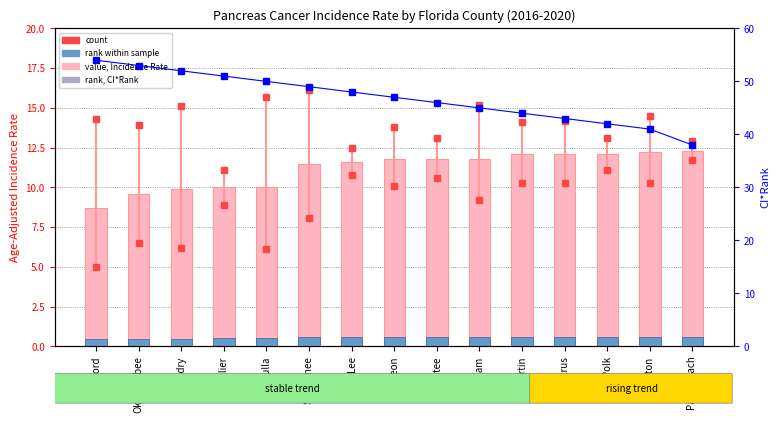

Reading right to left, list all the values displayed in this chart.

value, Incidence Rate: 12.3	12.2	12.1	12.1	12.1	11.8	11.8	11.8	11.6	11.5	10.0	10.0	9.9	9.6	8.7
count (scaled): 0.6	0.6	0.6	0.6	0.6	0.6	0.6	0.6	0.6	0.6	0.5	0.5	0.5	0.5	0.4
rank, CI*Rank: 38.0	41.0	42.0	43.0	44.0	45.0	46.0	47.0	48.0	49.0	50.0	51.0	52.0	53.0	54.0